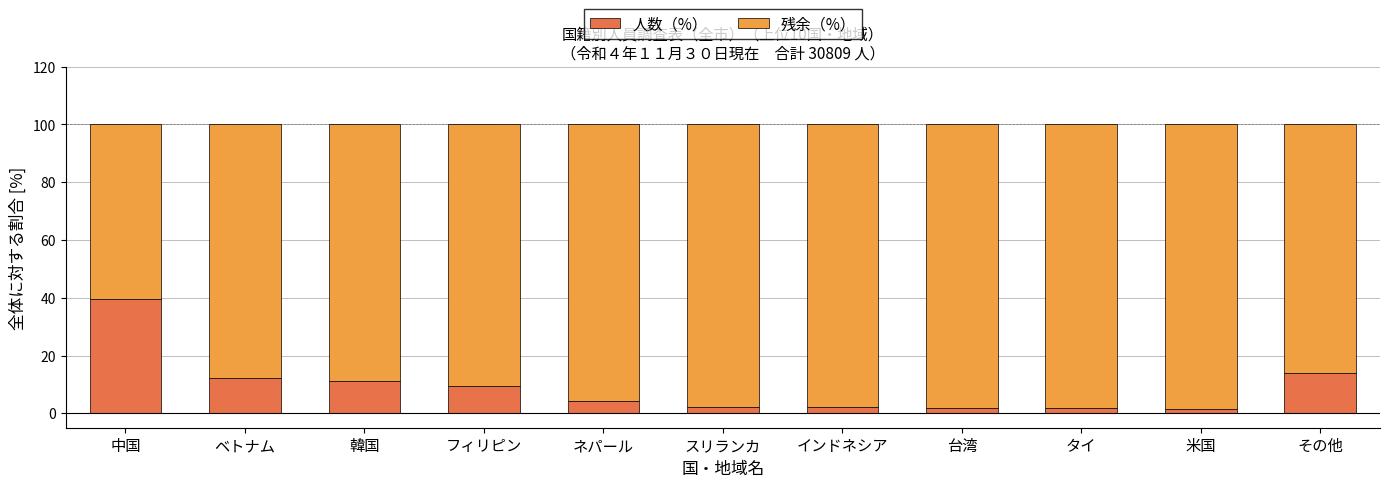

What is the total value across all series at 中国?

100.0